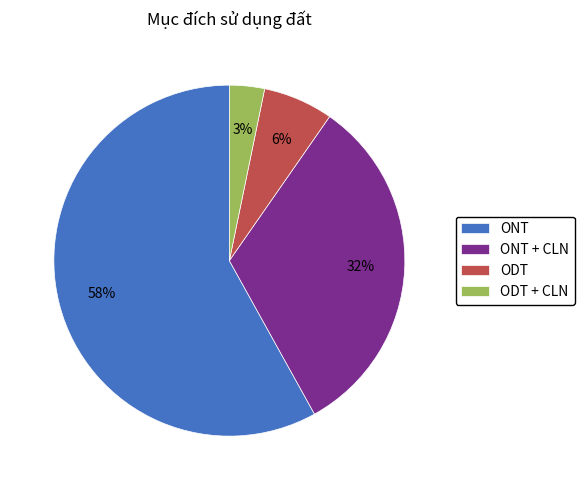

How many slices are in this pie chart?

4